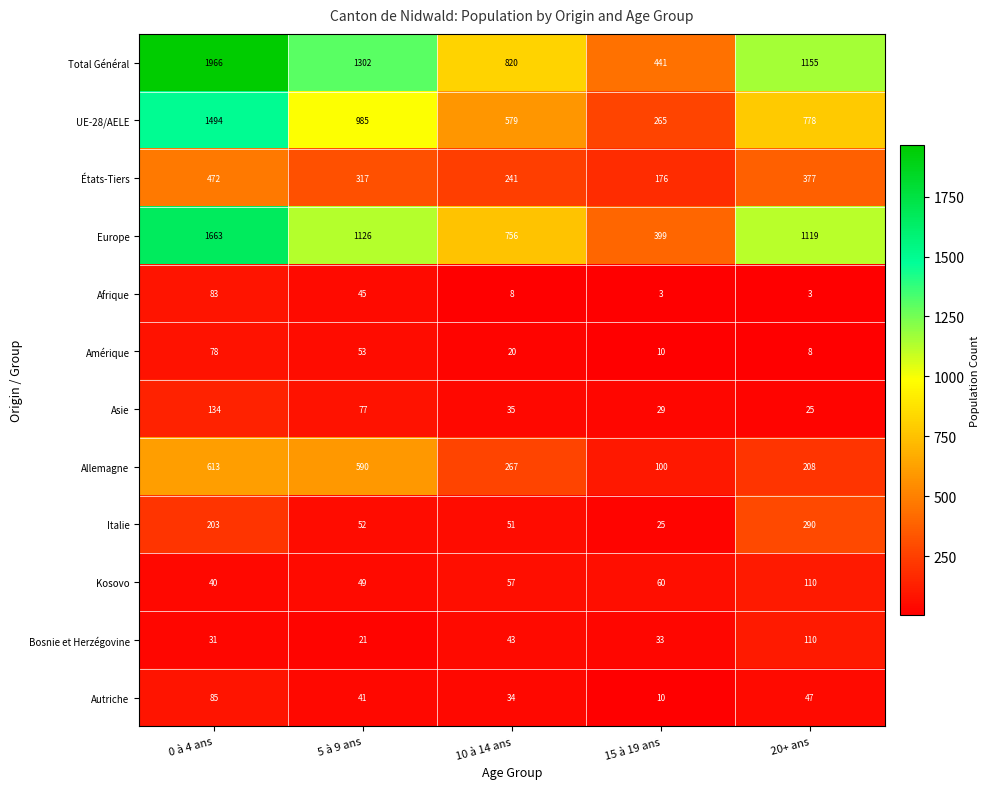

Is it true that UE-28/AELE equals 1494 at 0 à 4 ans?

True